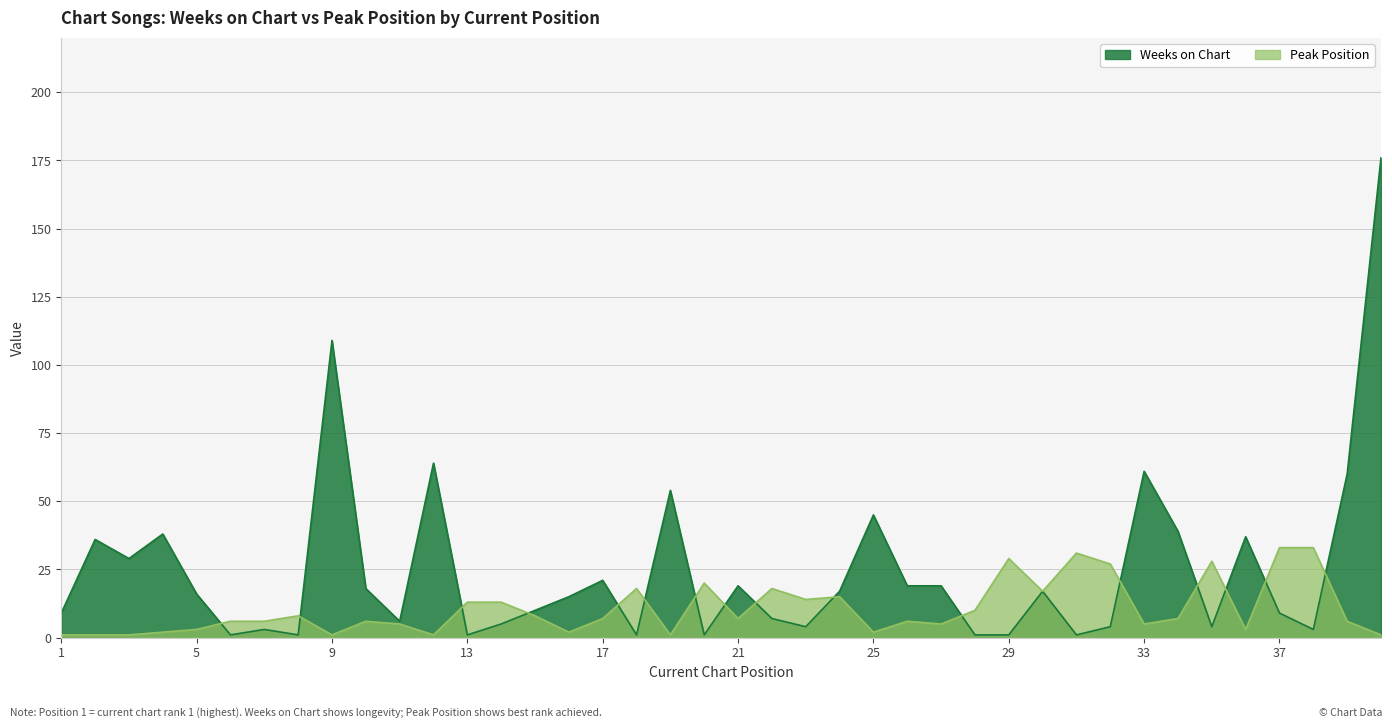

Rank the series by their average value, from highest to lowest.

Weeks on Chart, Peak Position